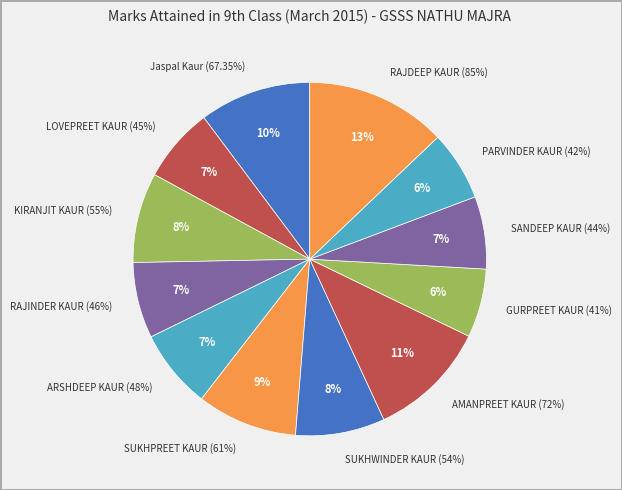

Which slice is the largest?

RAJDEEP KAUR (85%)